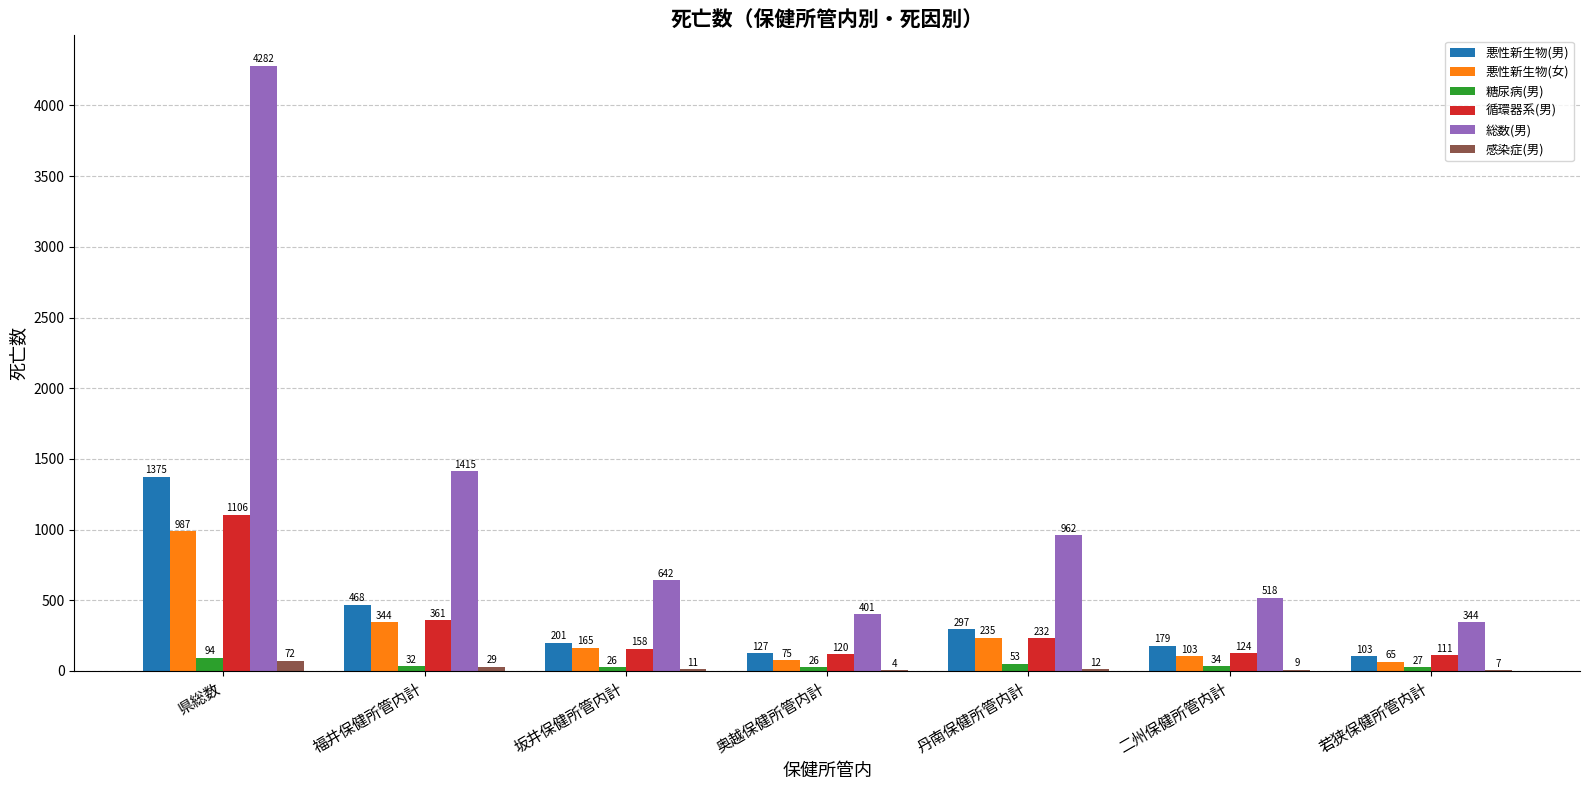

Which label corresponds to the largest value in the chart?

県総数